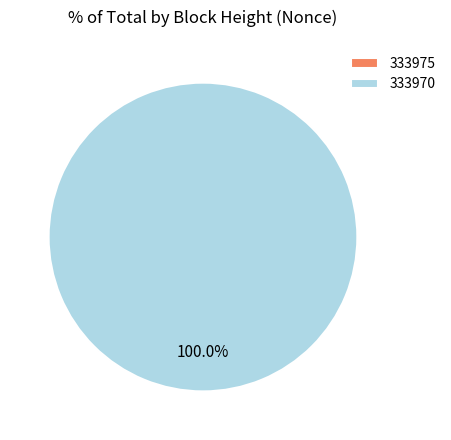

What is the smallest slice in the pie chart?

333975